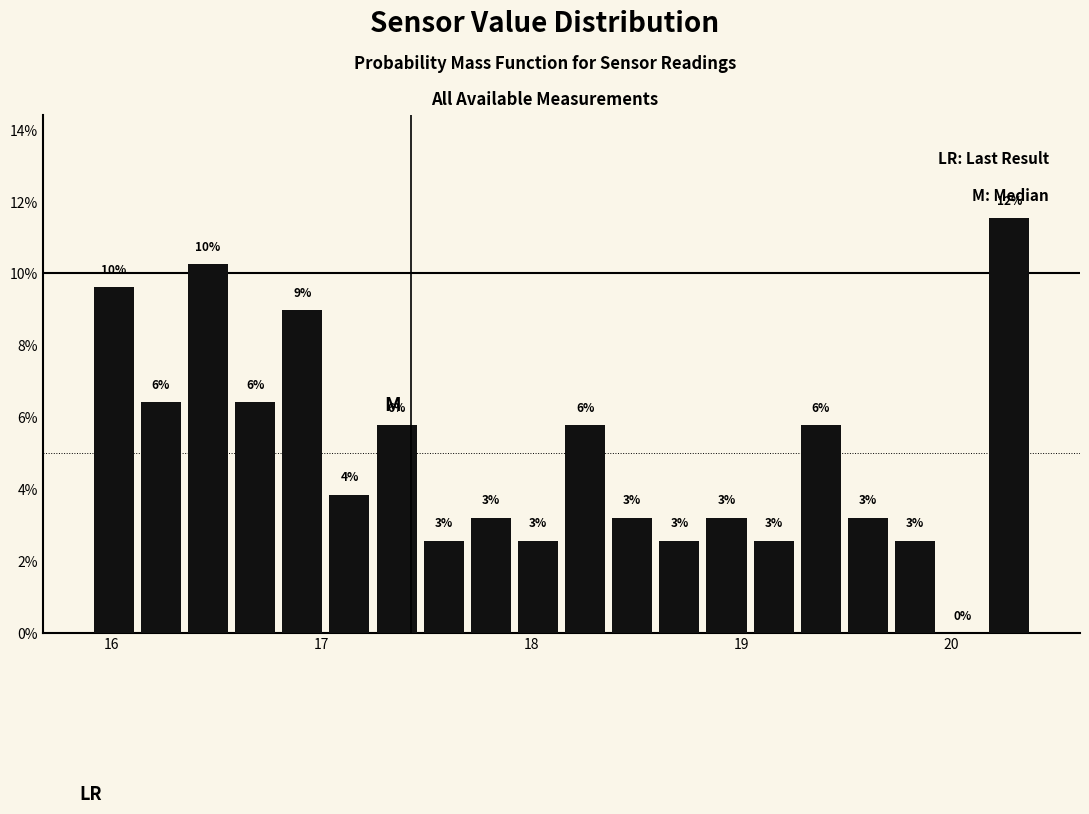

Around what value on the x-axis is the tallest bar? Give the approximate position of its centre, as read against the axis.

20.3